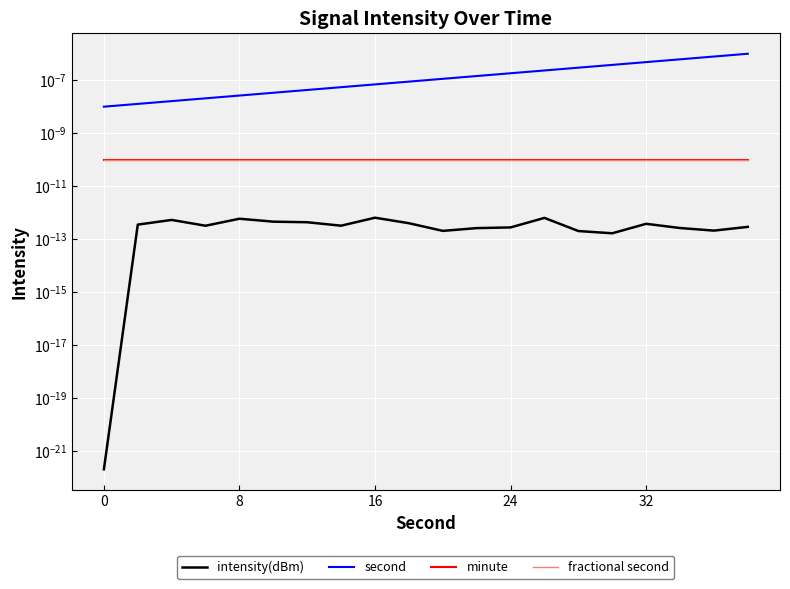

True or false: second and fractional second intersect in this chart.

False